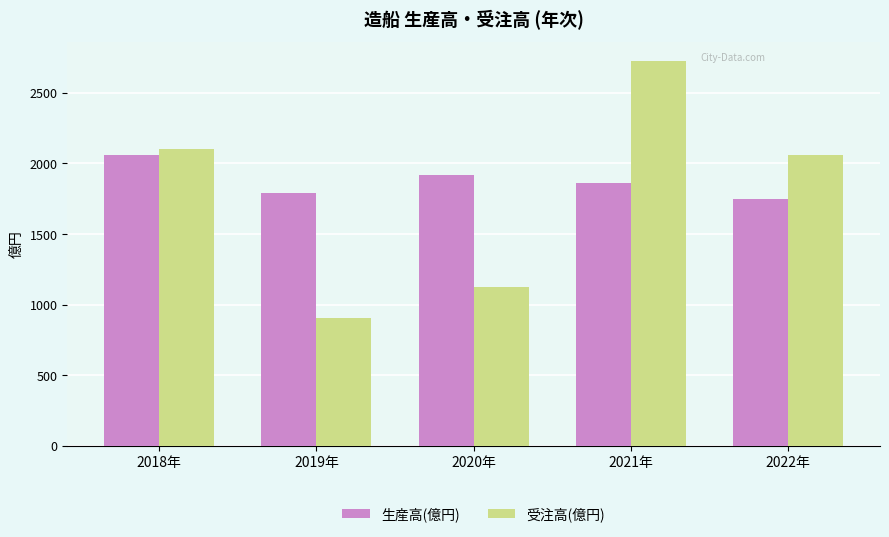

Which series changed the most between 2020年 and 2022年?

受注高(億円)